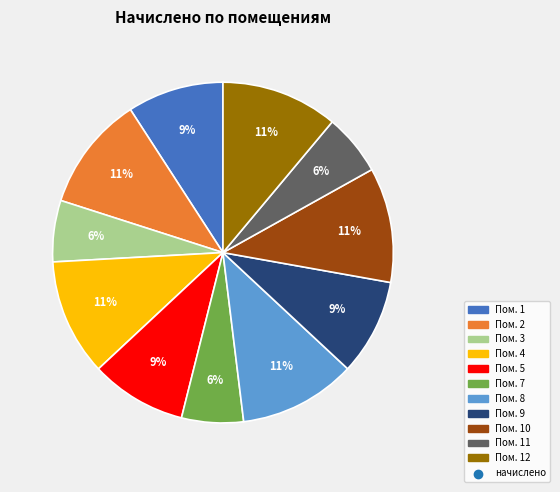

To the nearest percent, what is the average slice percentage?

9%